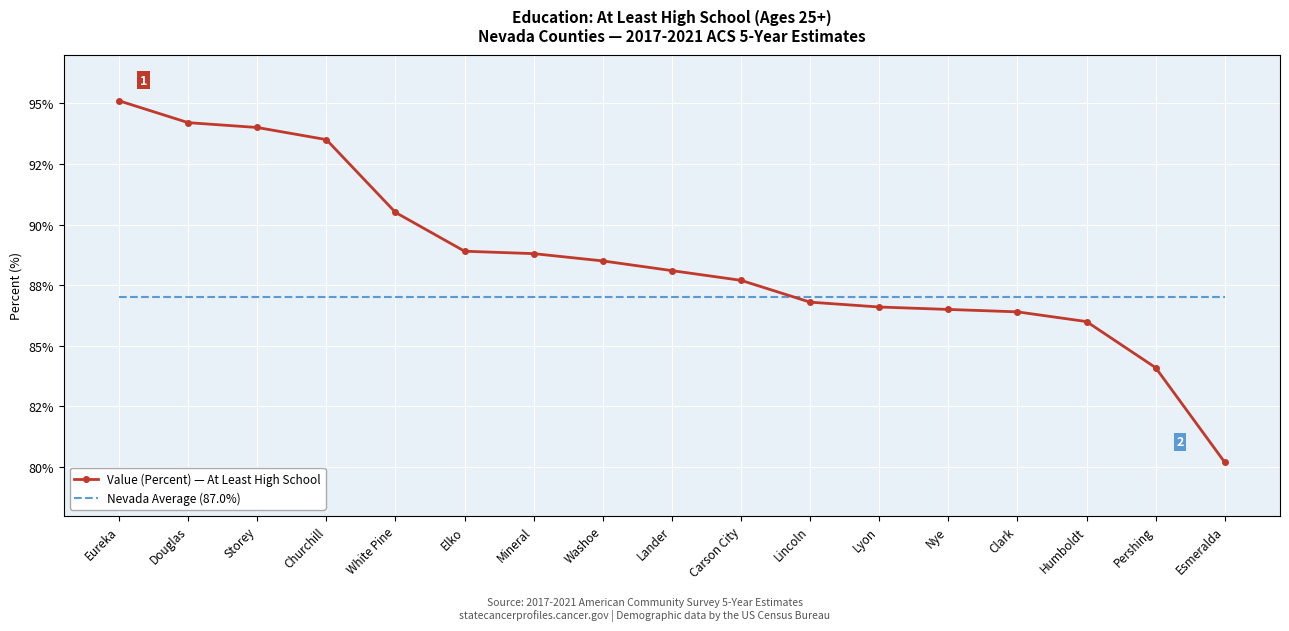

What are all the series names shown in the legend?

Value (Percent) — At Least High School, Nevada Average (87.0%)